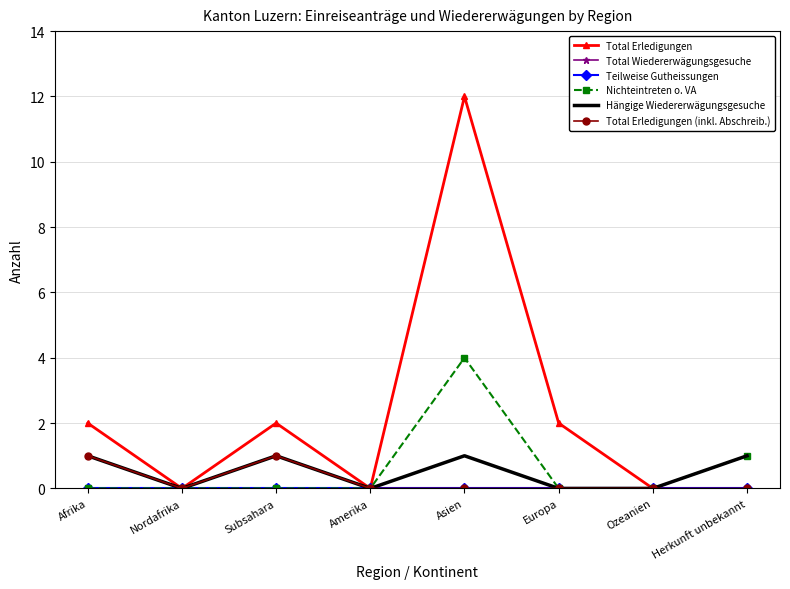

Is the value of Total Wiedererwägungsgesuche at Amerika greater than the value of Hängige Wiedererwägungsgesuche at Subsahara?

No